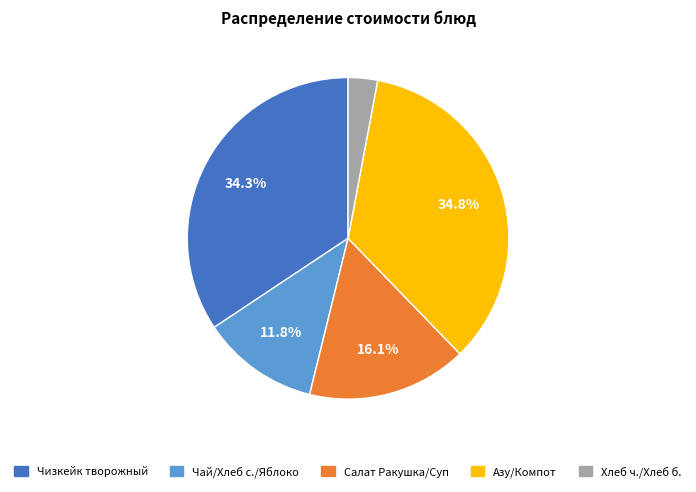

Combined, do Хлеб ч./Хлеб б. and Салат Ракушка/Суп account for over 50%?

No